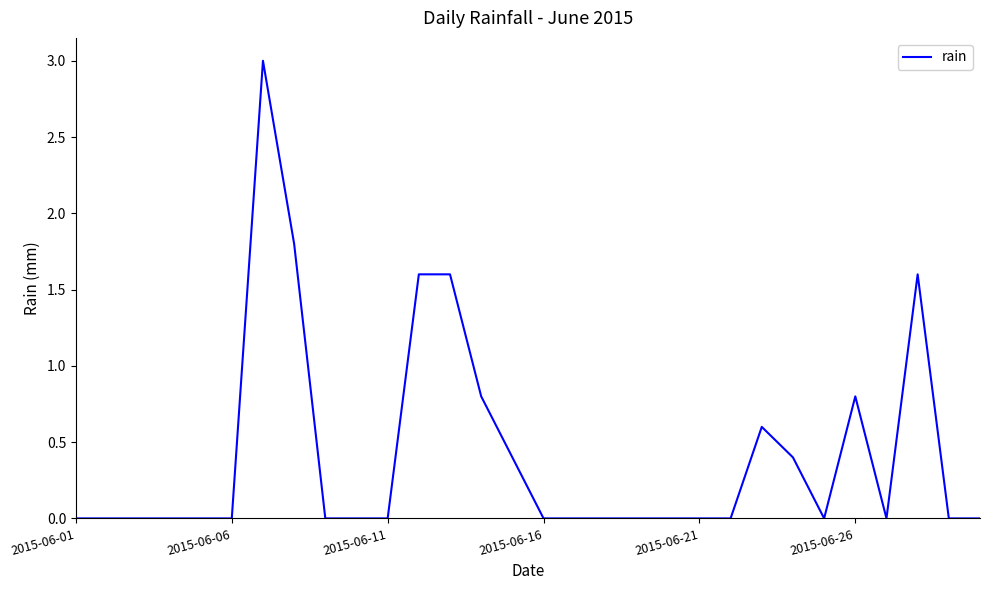

Reading left to right, extract all data points from this chart.

0.0	0.0	0.0	0.0	0.0	0.0	3.0	1.8	0.0	0.0	0.0	1.6	1.6	0.8	0.4	0.0	0.0	0.0	0.0	0.0	0.0	0.0	0.6	0.4	0.0	0.8	0.0	1.6	0.0	0.0